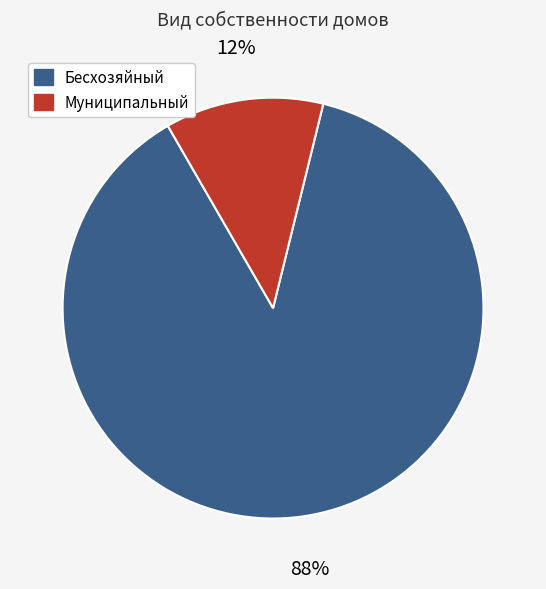

Which has a higher value, Бесхозяйный or Муниципальный?

Бесхозяйный